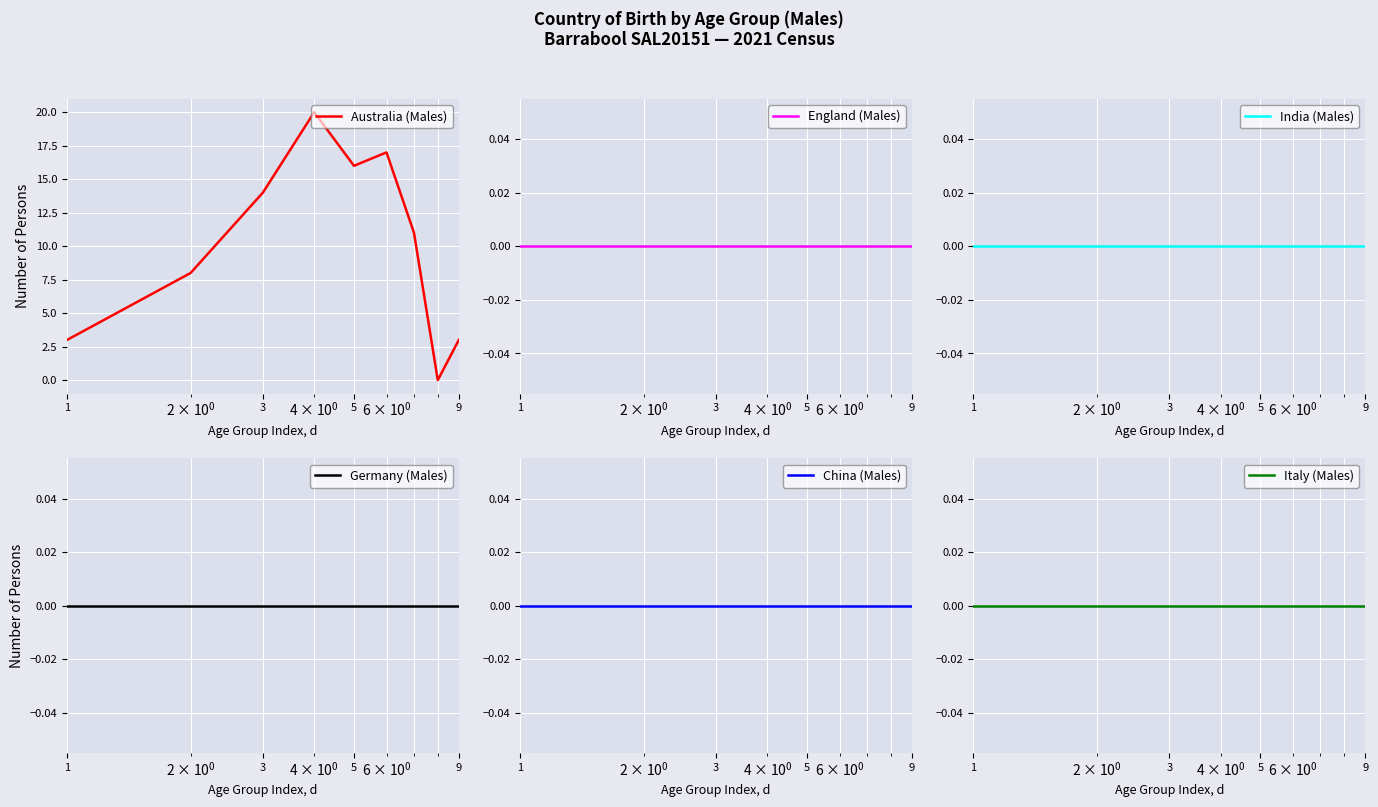

What is the label of the 9th point from the right?

1